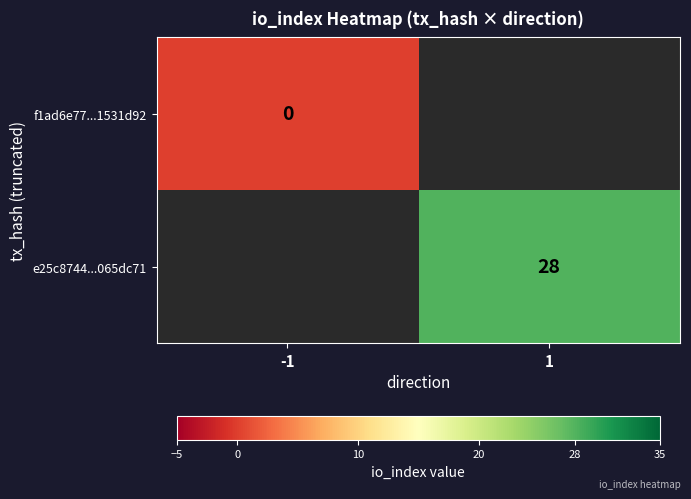

The value of e25c8744...065dc71 at 1 is 28. True or false?

True